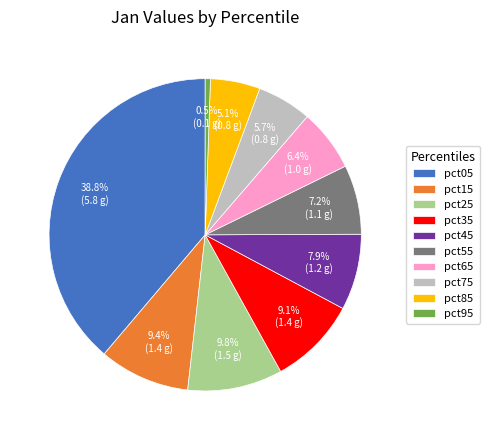

To the nearest percent, what is the average slice percentage?

10%